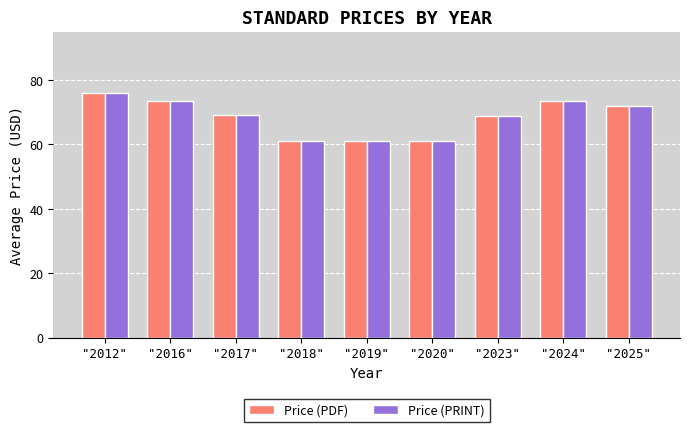

What is the lowest value of the Price (PDF) series?

61.0